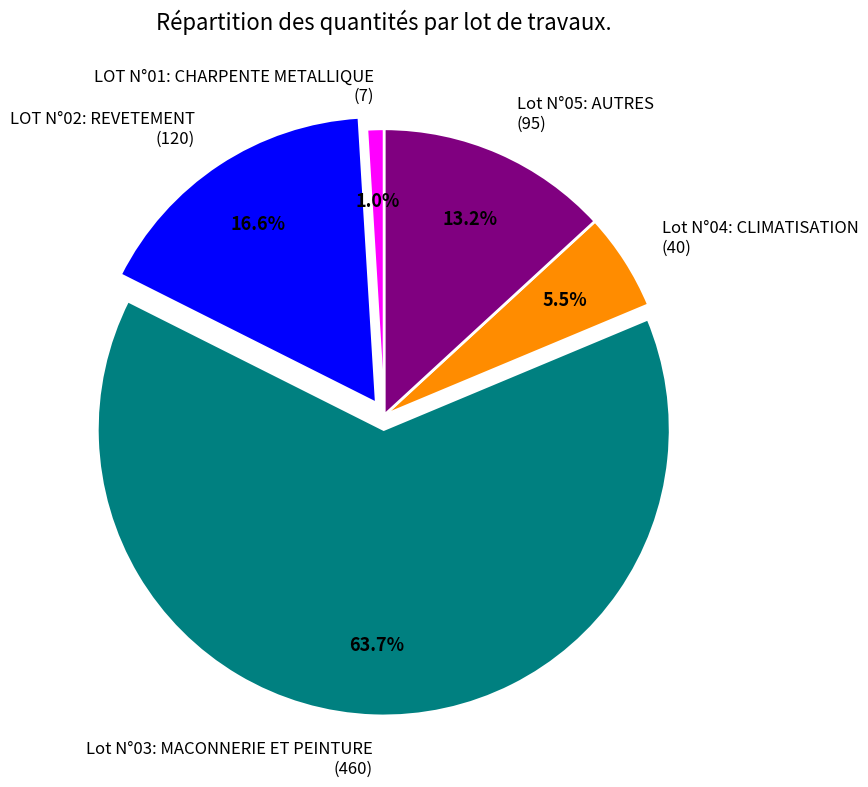

How many slices are in this pie chart?

5